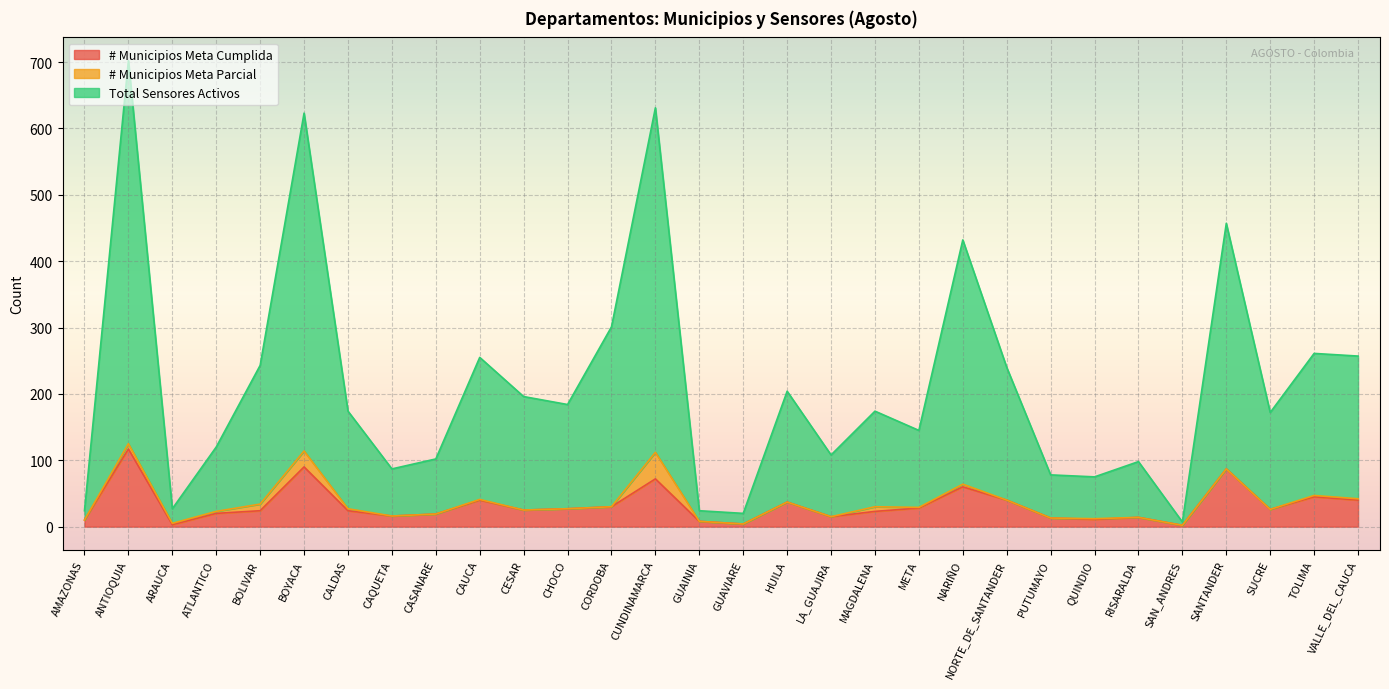

Where is the first local minimum for Total Sensores Activos?

ARAUCA